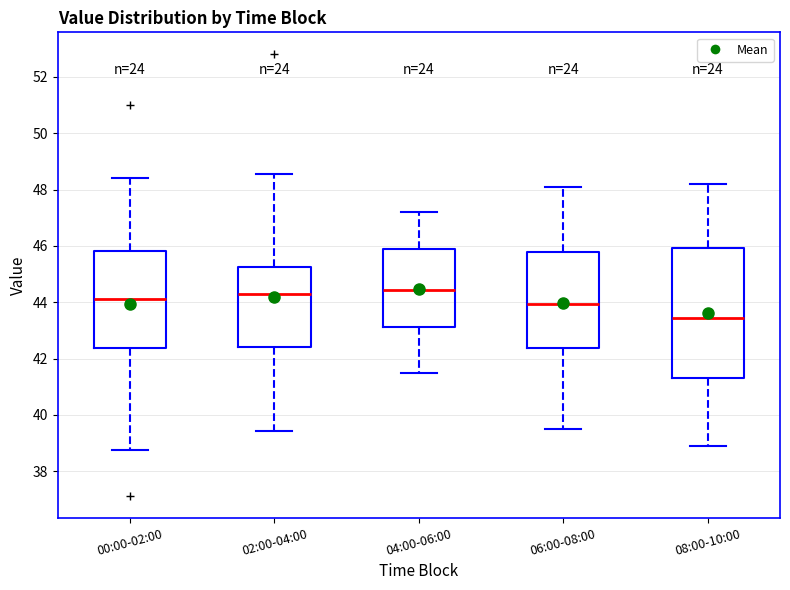

Reading left to right, read every box against the y-axis: the position of its median line, the range the box covers, and the ends of its whiskers. The values are not printed on the chart, so give them approximately, as read against the axis.

00:00-02:00: median 44.2, box 42.4 to 45.8, whiskers 38.8 to 48.4
02:00-04:00: median 44.4, box 42.4 to 45.2, whiskers 39.4 to 48.6
04:00-06:00: median 44.4, box 43.2 to 45.8, whiskers 41.6 to 47.2
06:00-08:00: median 44.0, box 42.4 to 45.8, whiskers 39.6 to 48.2
08:00-10:00: median 43.4, box 41.4 to 46.0, whiskers 39.0 to 48.2